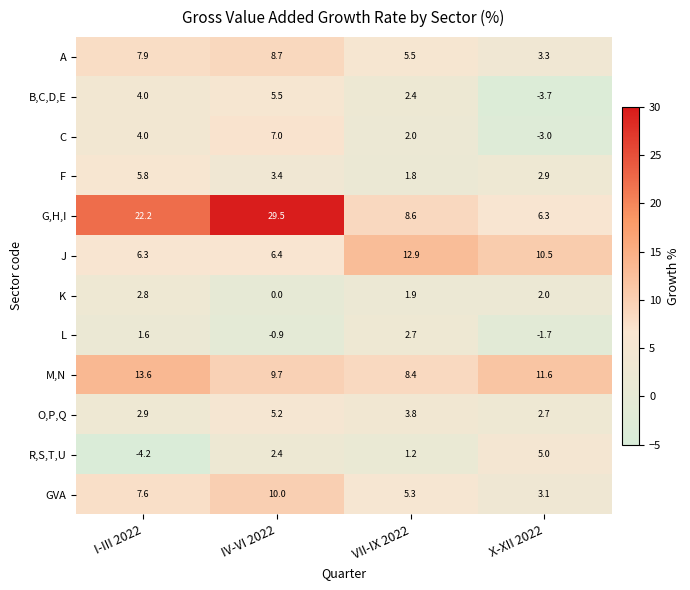

Which series has the largest range (max minus min)?

G,H,I